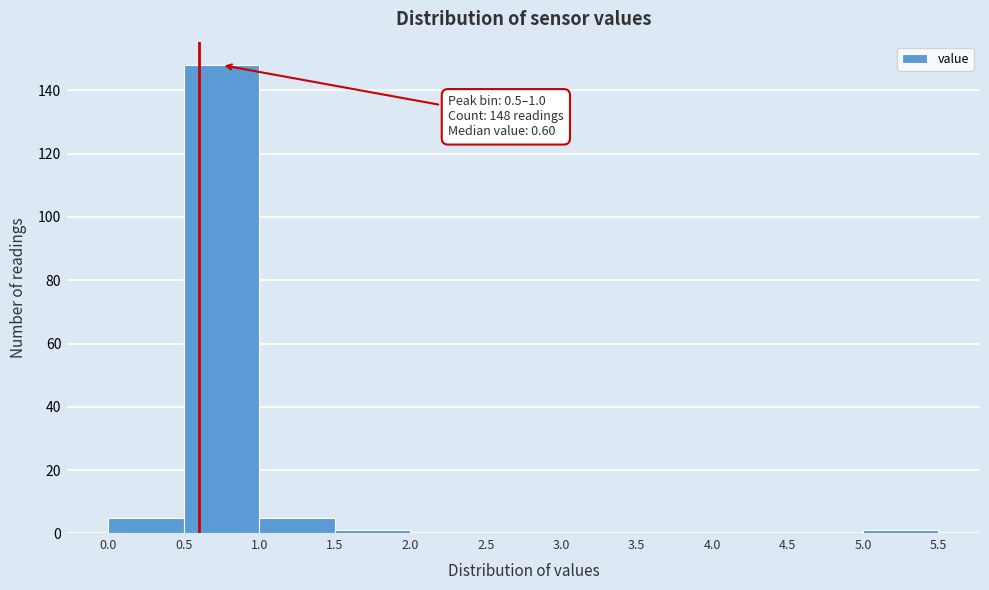

Which range on the x-axis has the tallest bar?

0.5 to 1.0